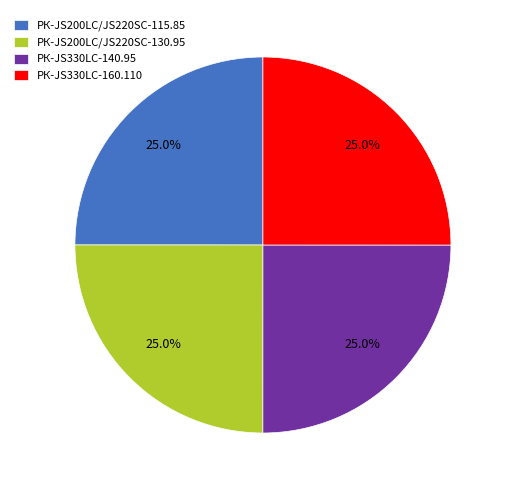

Does any single category account for the majority?

No